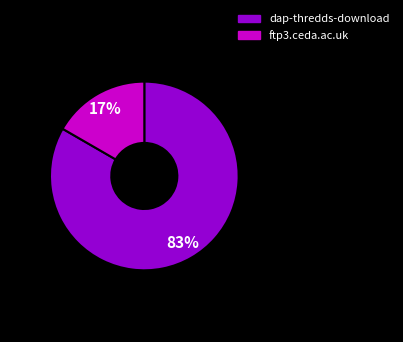

Approximately how many times larger is the value at ftp3.ceda.ac.uk compared to dap-thredds-download?

0.2